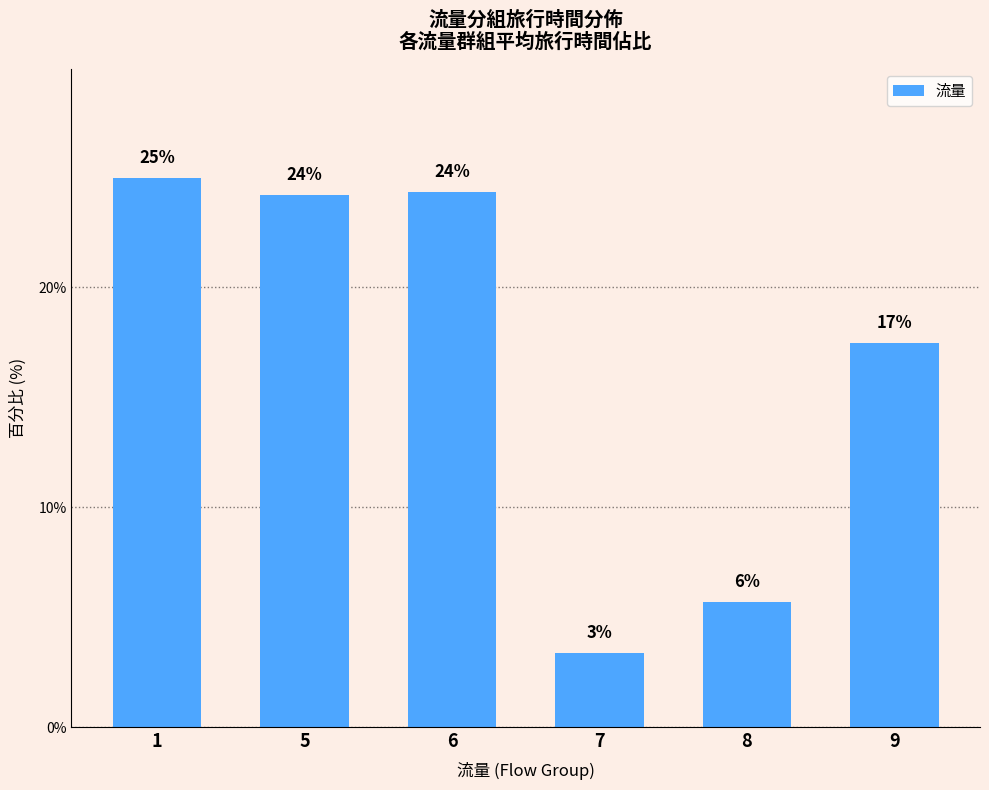

Between 7 and 6, which is larger?

6